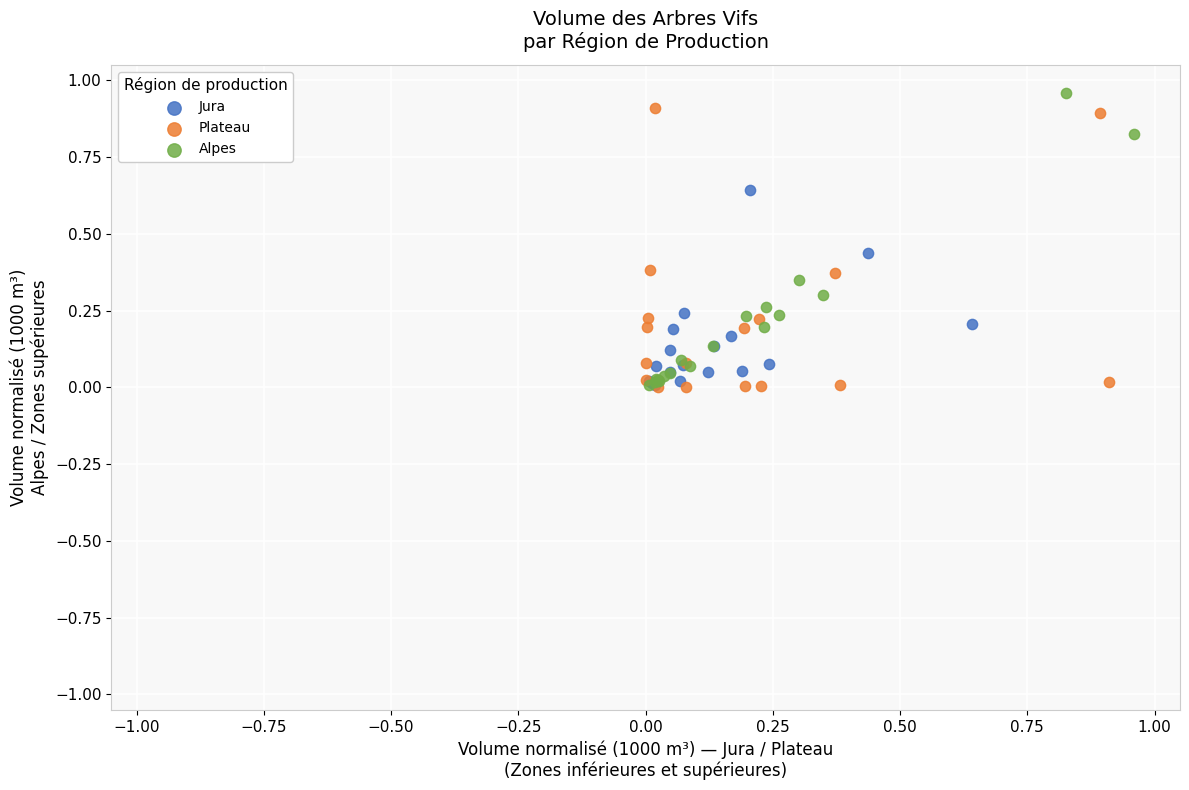

What are all the series names shown in the legend?

Jura, Plateau, Alpes